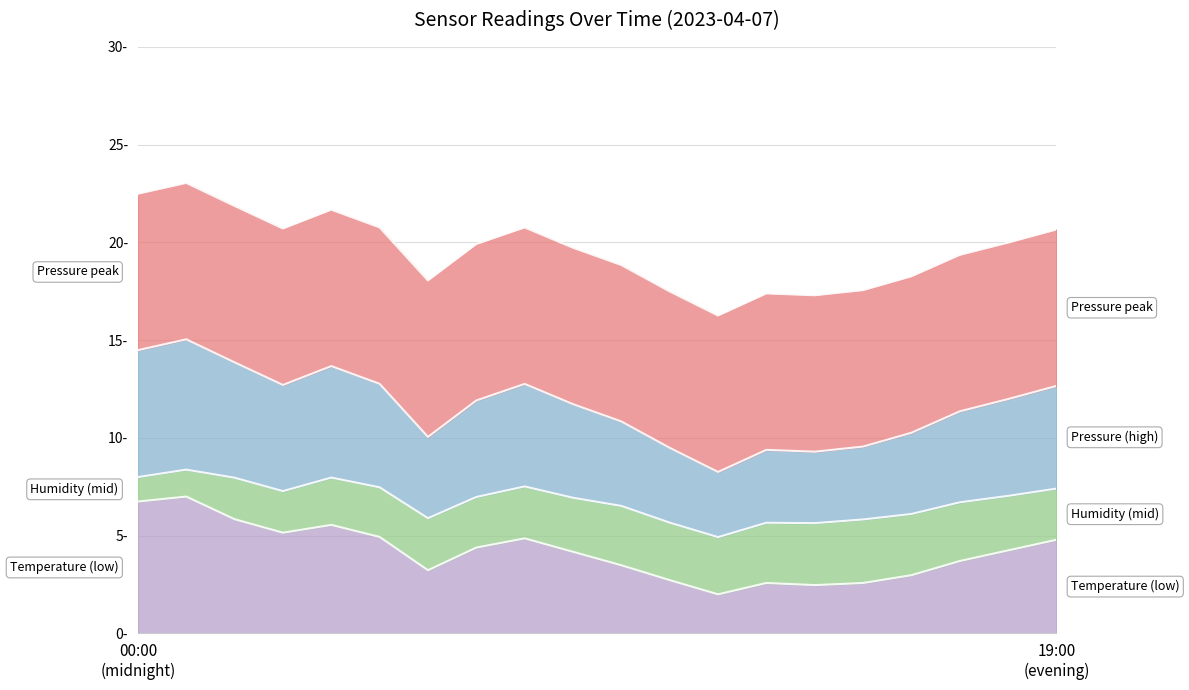

Which series has the widest spread of values?

temperature